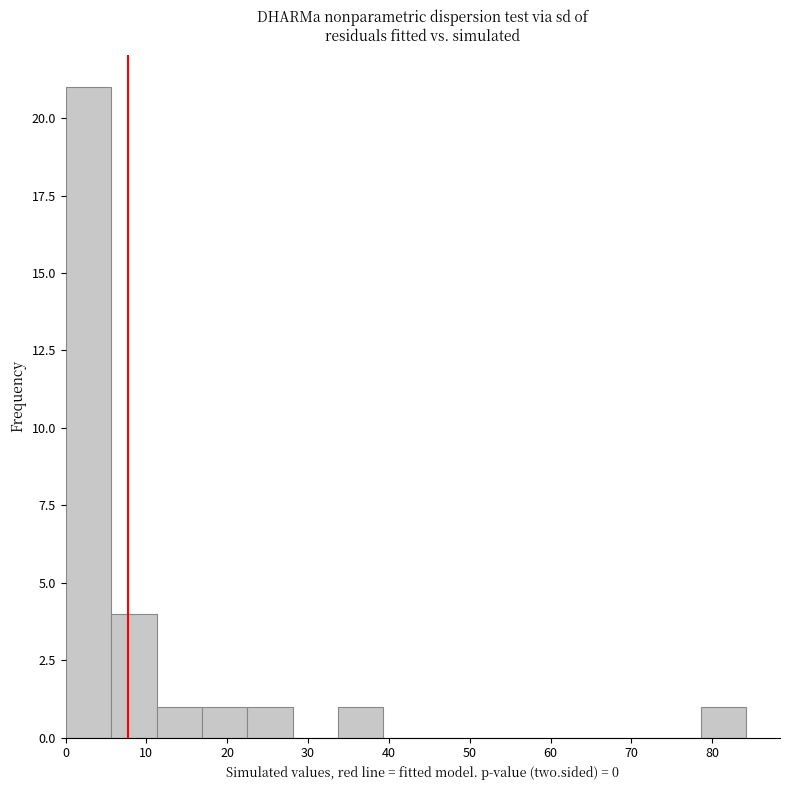

How tall is the bar that spans 6 to 11 on the x-axis? Neither the bar edges nor the heights are printed on the chart, so give them approximately, as read against the axes.

4